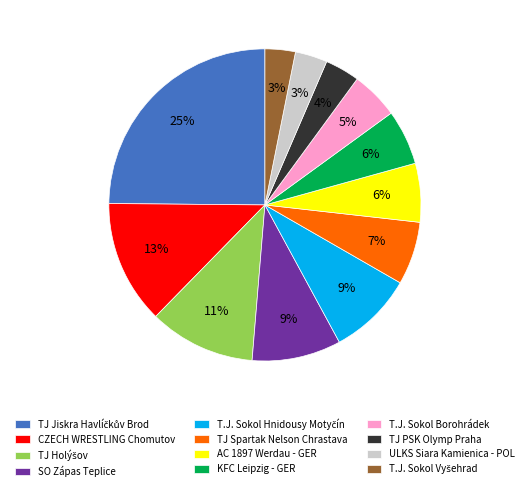

What percentage is the ULKS Siara Kamienica - POL slice, to the nearest percent?

3%